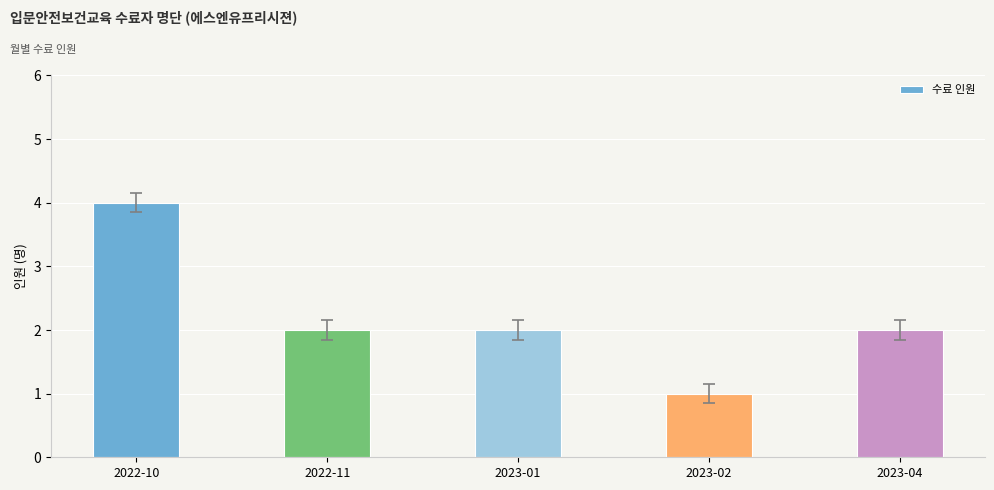

What is the value of the 4th bar from the left?

1